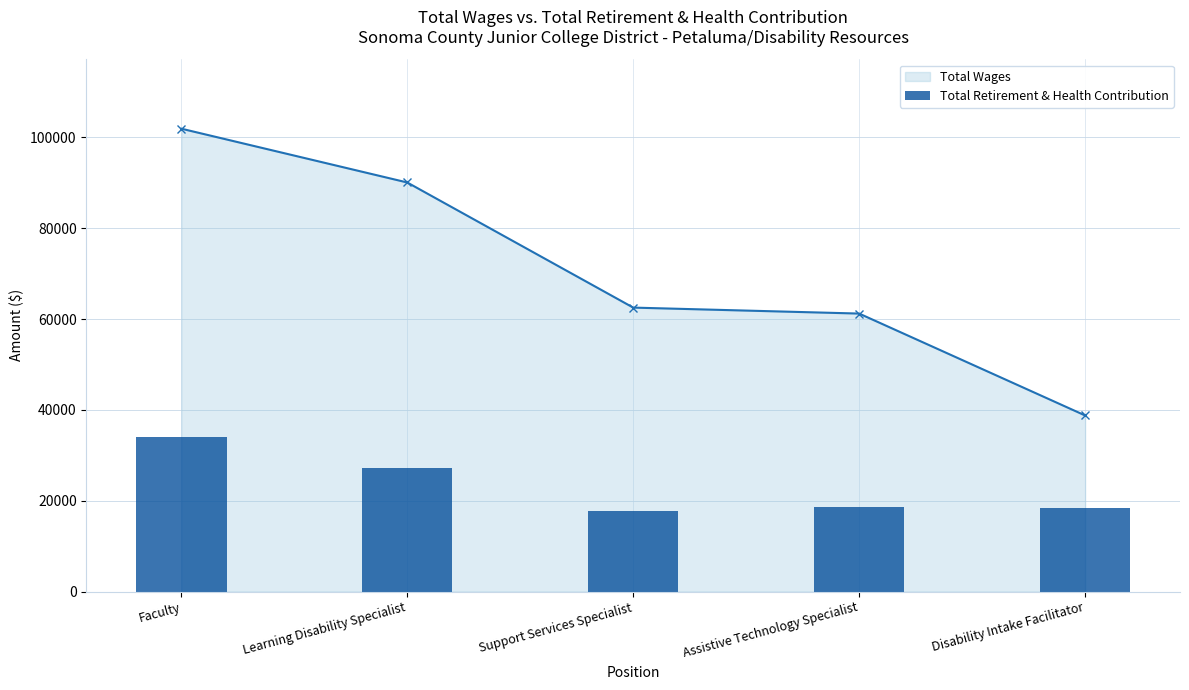

True or false: the data shows 34022 at Faculty.

True